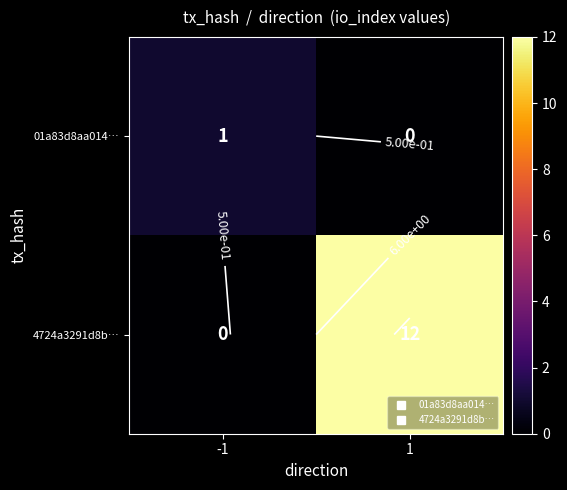

How many data points does each series have?

2